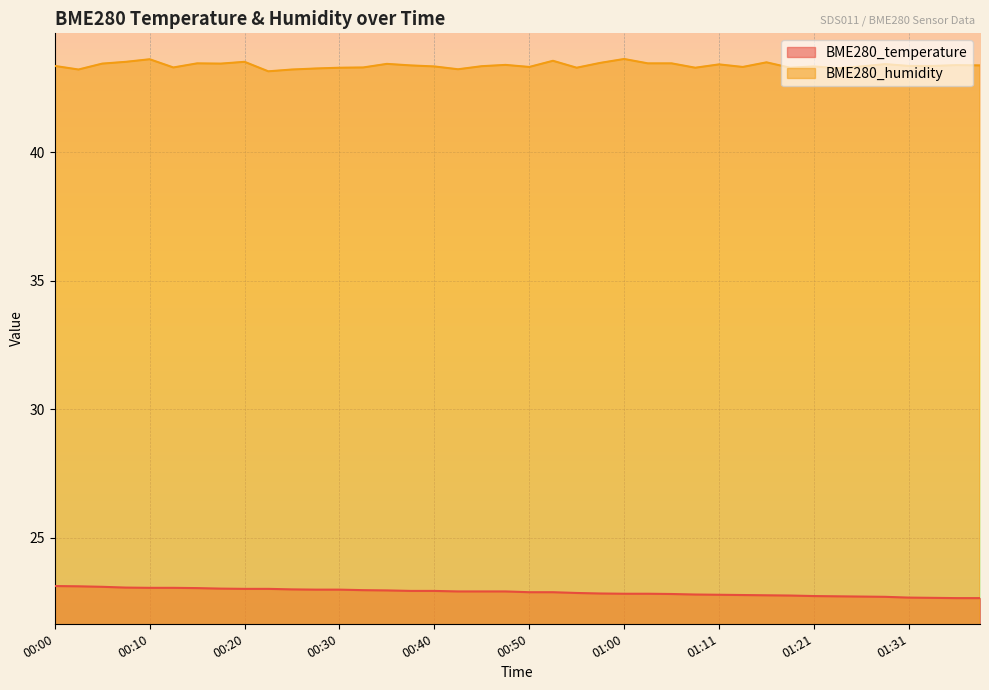

At which label is BME280_temperature closest to 22?

01:36